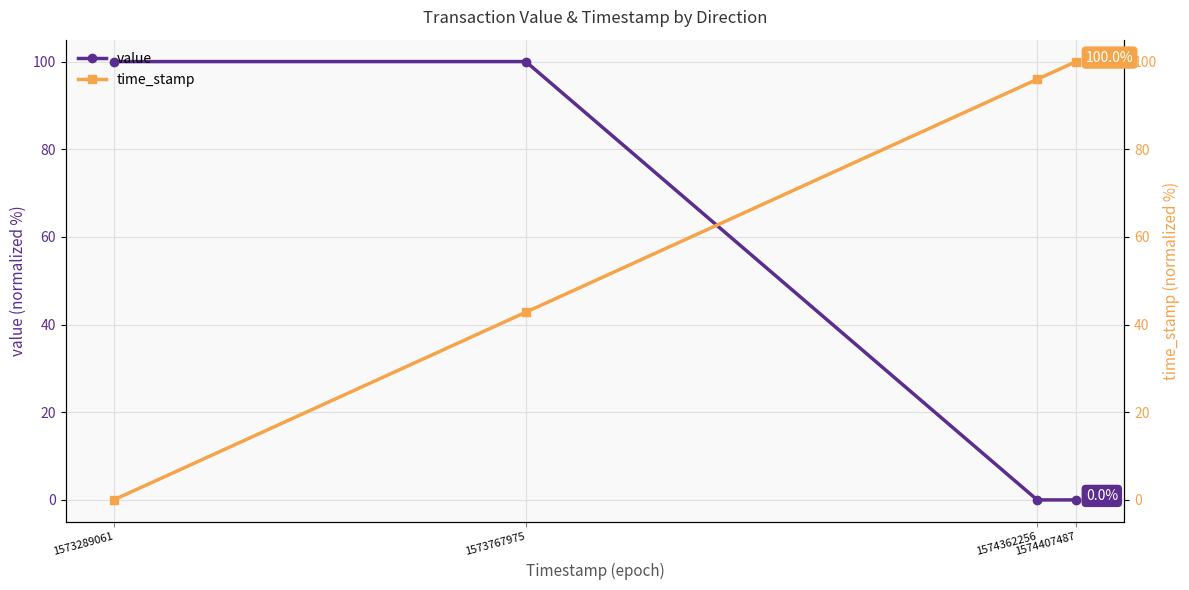

Between 1573767975 and 1574407487, which series saw the biggest shift?

value